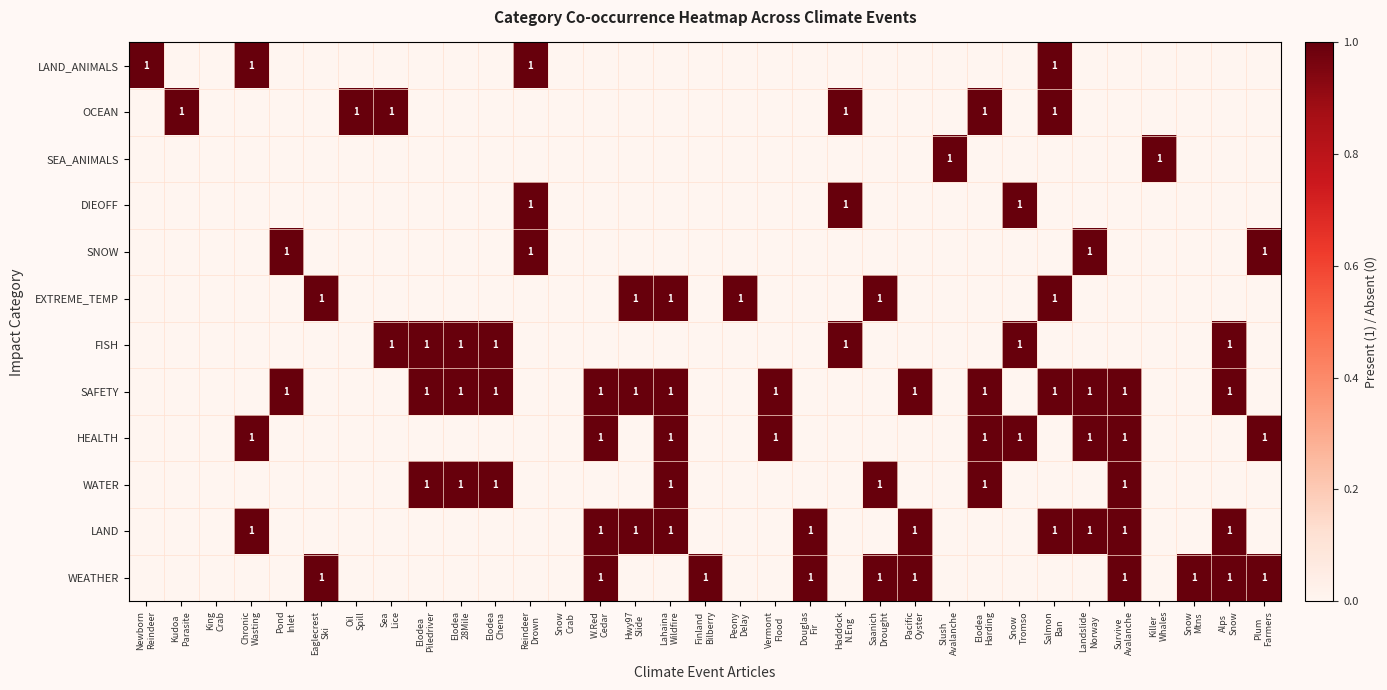

What is the greatest value displayed?

1